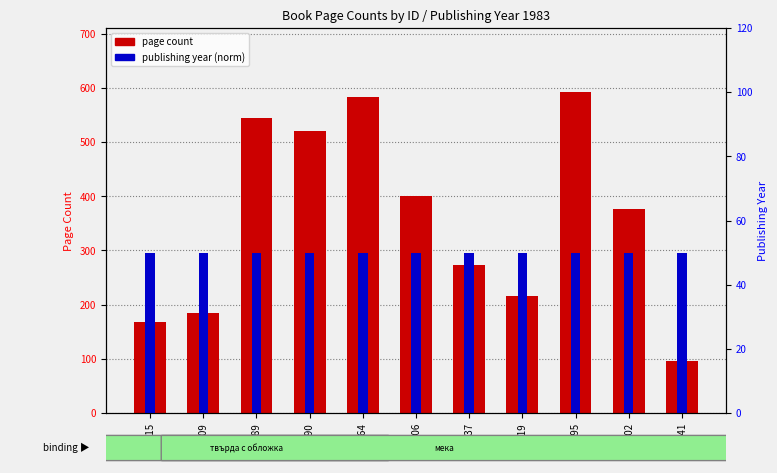

What is the maximum value shown in the chart?

592